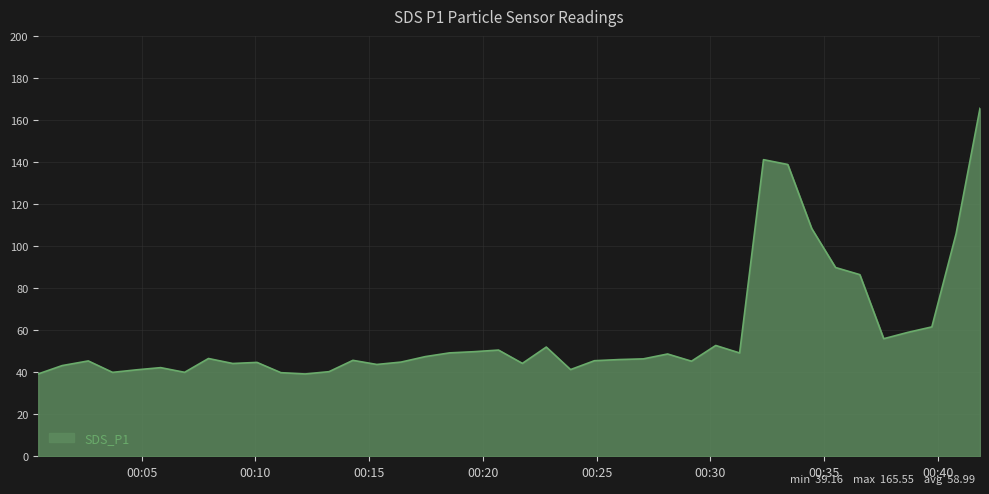

What is the difference between the maximum and minimum values?

126.4